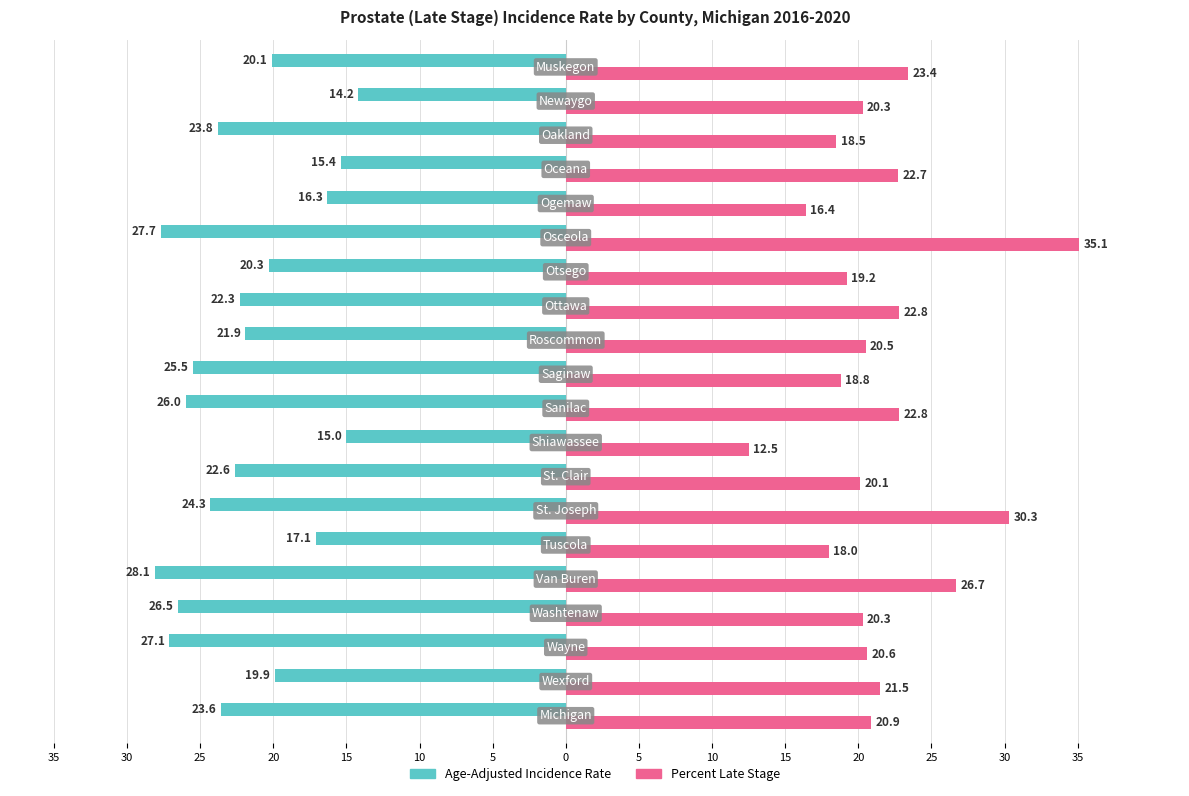

What are all the series names shown in the legend?

Age-Adjusted Incidence Rate, Percent Late Stage